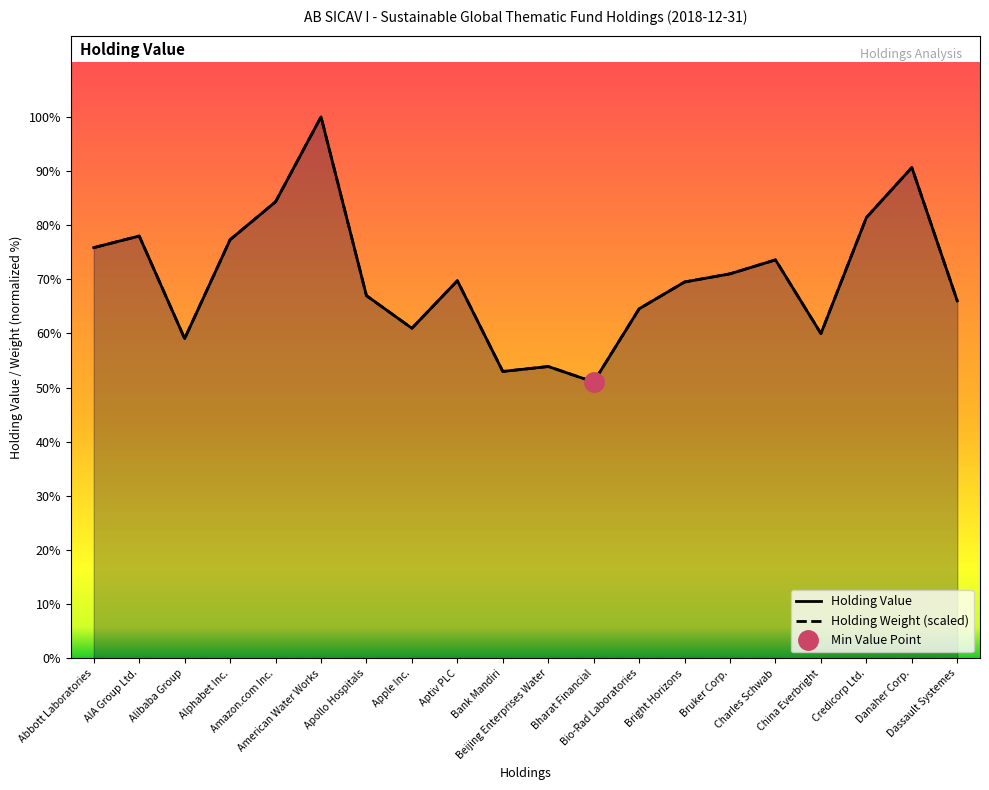

Which series has the largest total across all categories?

Holding Value